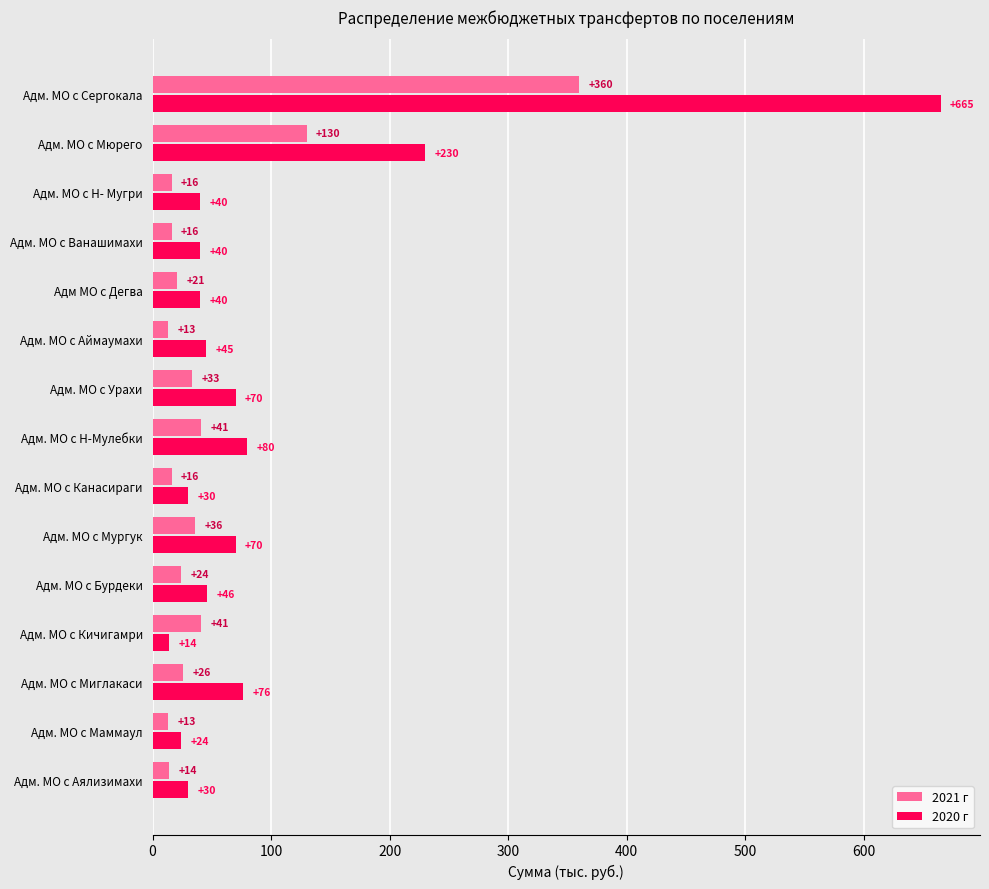

Rank the series at Адм. МО с Н- Мугри from highest to lowest value.

2020 г, 2021 г